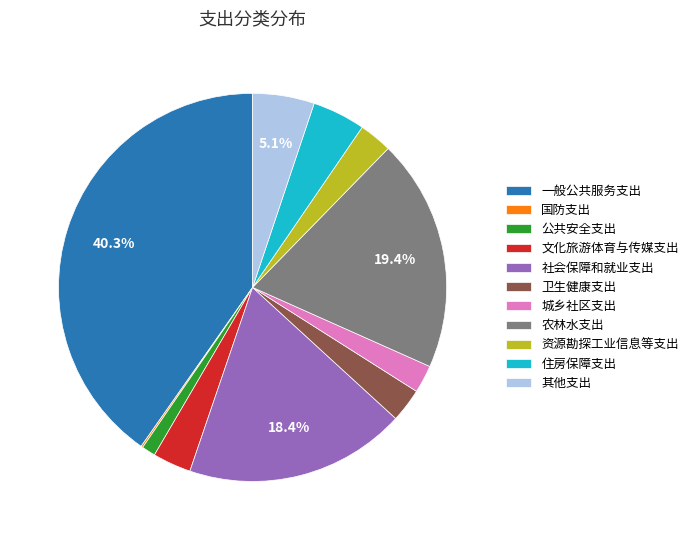

Is 城乡社区支出 the majority of the pie?

No